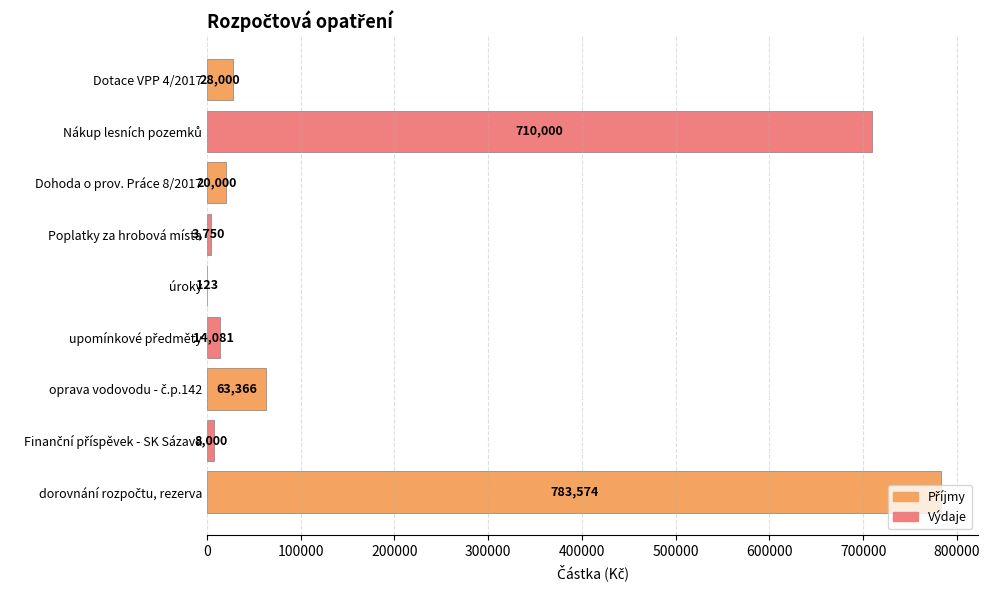

Are the bars horizontal?

Yes